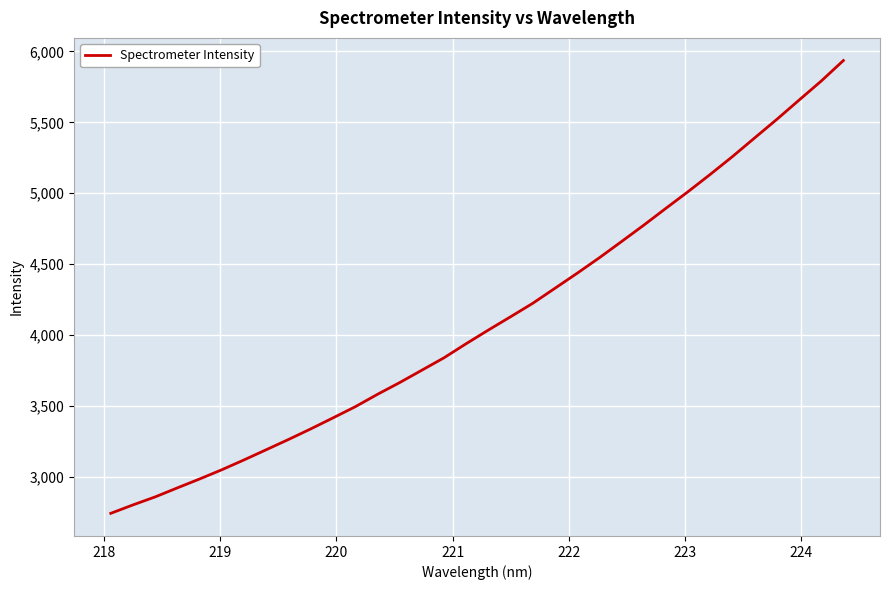

What is the average value?

4108.8